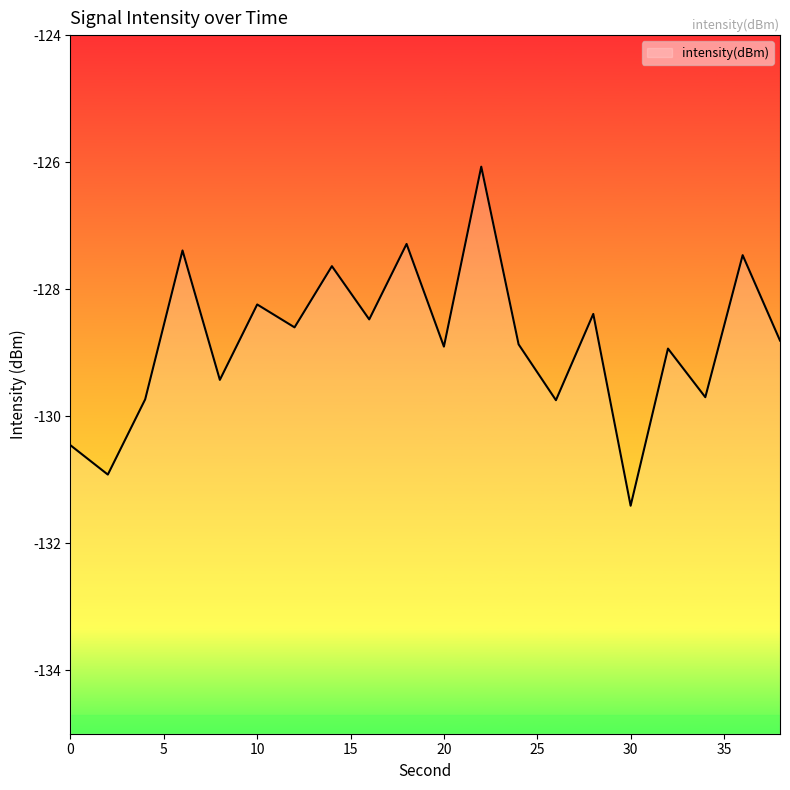

Rank the categories by value from highest to lowest.

22, 18, 6, 36, 14, 10, 28, 16, 12, 38, 24, 20, 32, 8, 34, 4, 26, 0, 2, 30